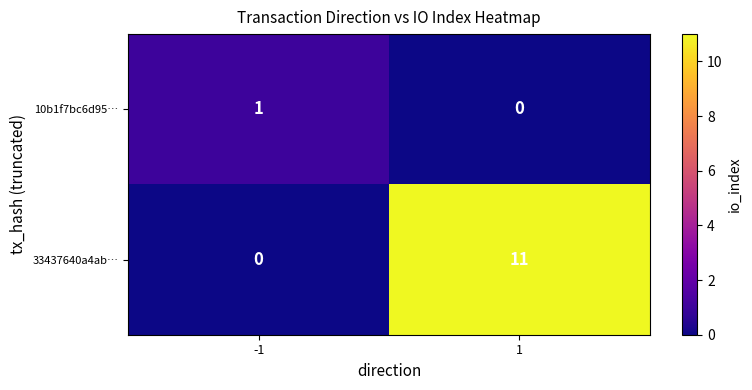

Reading left to right, list all the values displayed in this chart.

10b1f7bc6d95…: -1=1	1=0
33437640a4ab…: -1=0	1=11